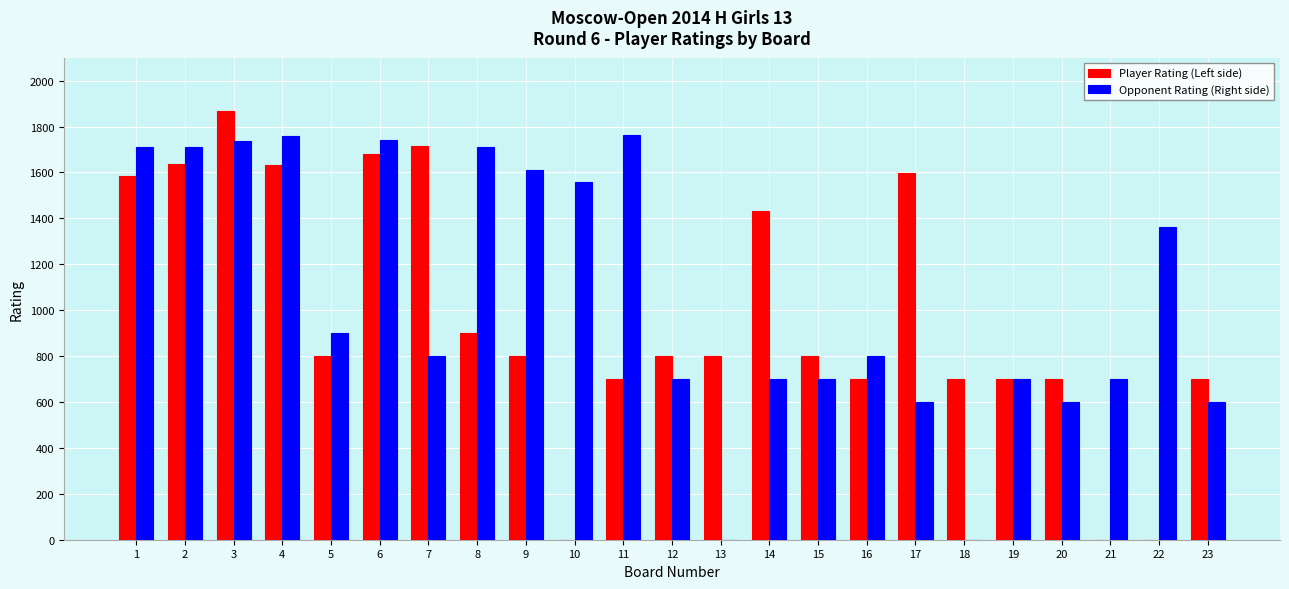

What is the highest value of the Player Rating (Left side) series?

1869